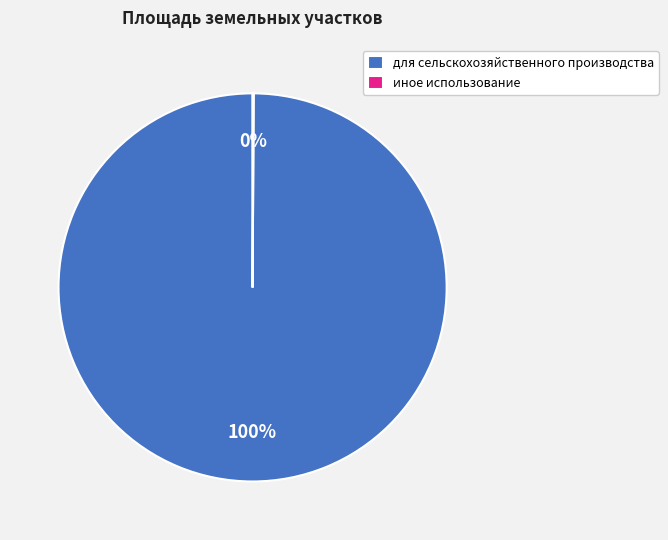

To the nearest percent, what portion does для сельскохозяйственного производства represent?

100%